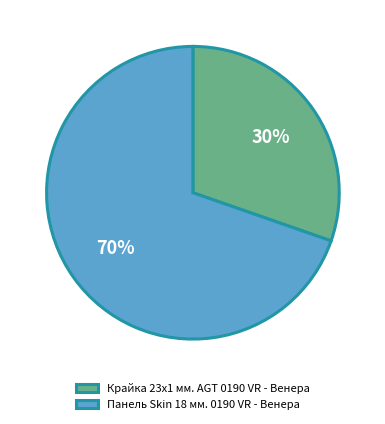

Does Крайка 23x1 мм. AGT 0190 VR - Венера account for over 50% of the chart?

No